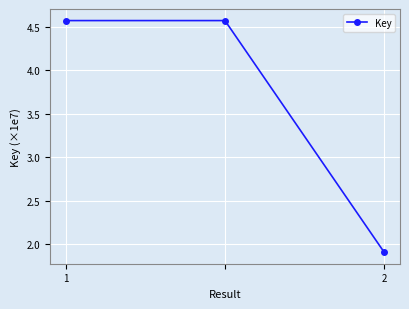

What is the minimum value shown in the chart?

1.9